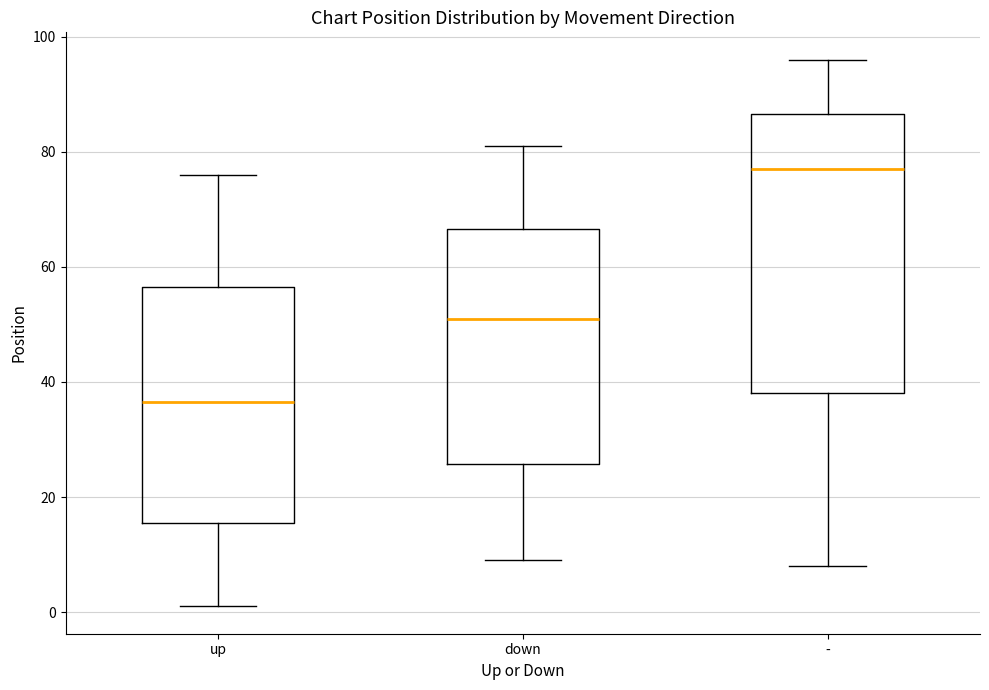

Reading left to right, read every box against the y-axis: the position of its median line, the range the box covers, and the ends of its whiskers. The values are not printed on the chart, so give them approximately, as read against the axis.

up: median 36, box 16 to 56, whiskers 2 to 76
down: median 52, box 26 to 66, whiskers 10 to 82
-: median 78, box 38 to 86, whiskers 8 to 96